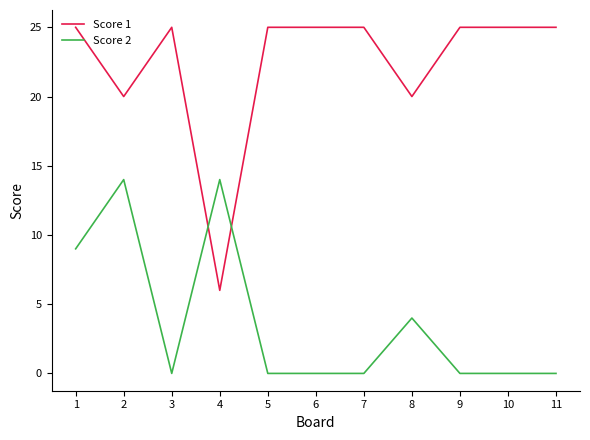

Reading left to right, what are all the values shown in this chart?

Score 1: 25	20	25	6	25	25	25	20	25	25	25
Score 2: 9	14	0	14	0	0	0	4	0	0	0